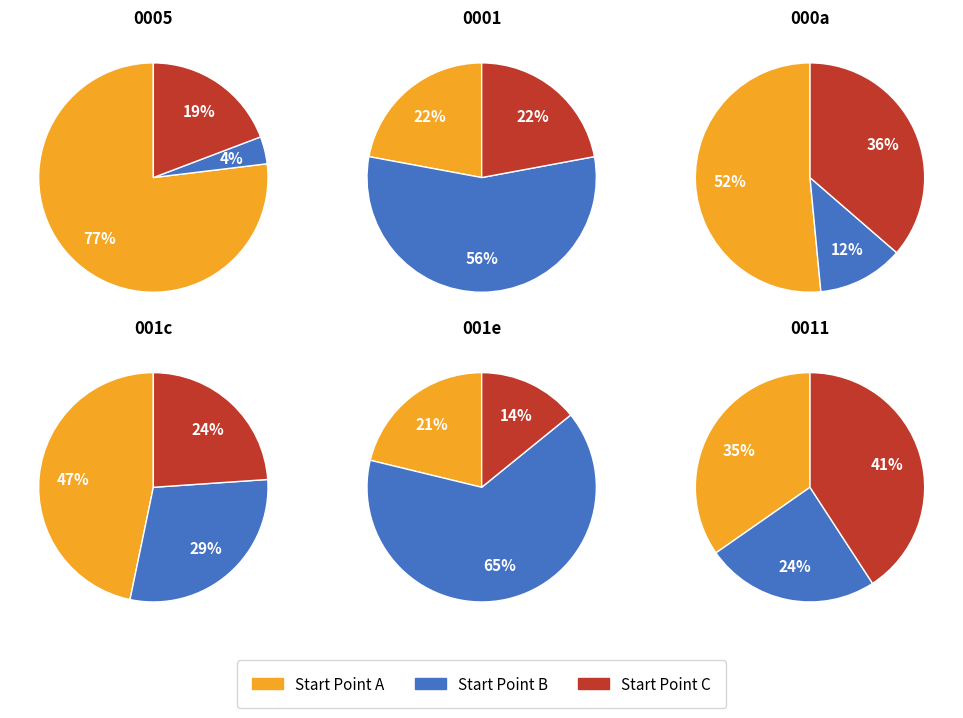

What is the spread (max minus min) of values at 1?

31